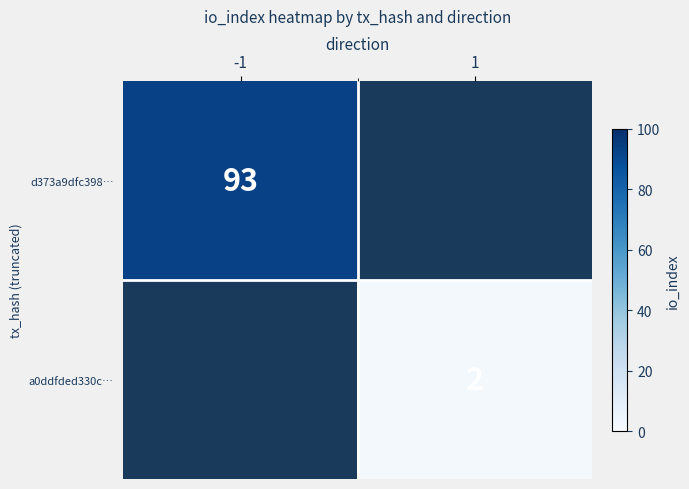

Is the value of a0ddfded330c… at 1 greater than the value of d373a9dfc398… at -1?

No